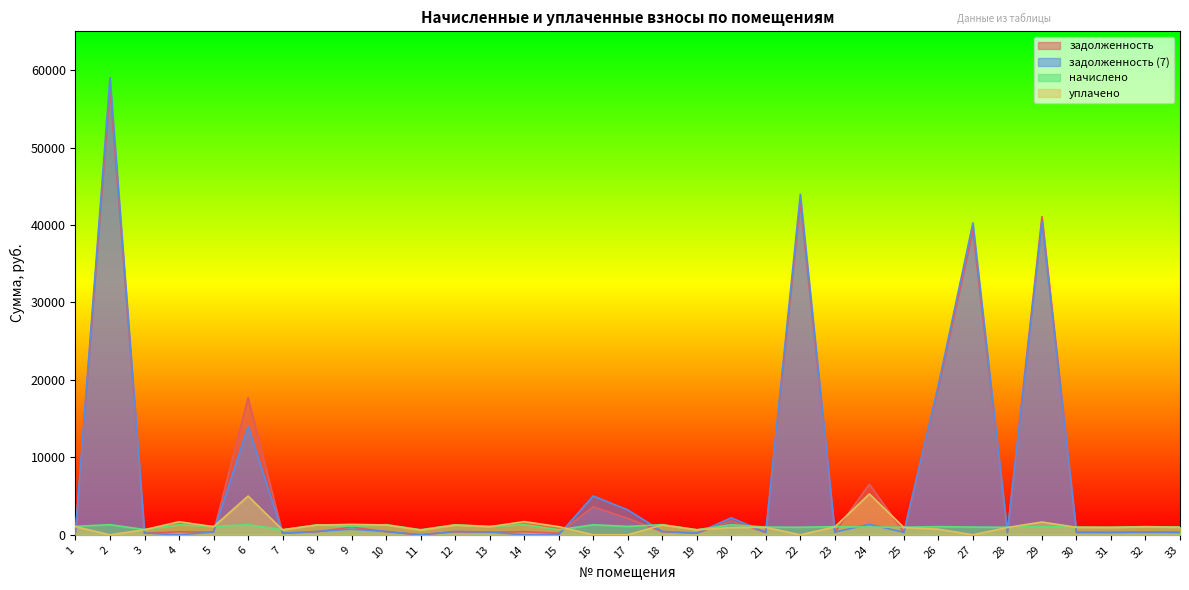

At which category does задолженность (7) reach its first local valley?

4